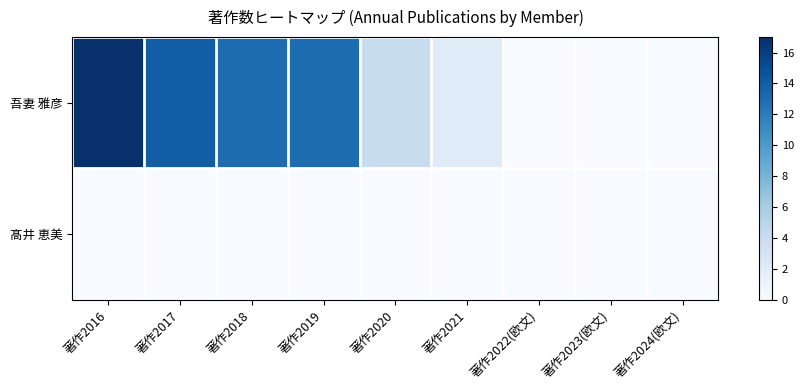

Reading left to right, what are all the values shown in this chart?

吾妻 雅彦: 著作2016=17	著作2017=14	著作2018=13	著作2019=13	著作2020=4	著作2021=2	著作2022(欧文)=0	著作2023(欧文)=0	著作2024(欧文)=0
髙井 恵美: 著作2016=0	著作2017=0	著作2018=0	著作2019=0	著作2020=0	著作2021=0	著作2022(欧文)=0	著作2023(欧文)=0	著作2024(欧文)=0